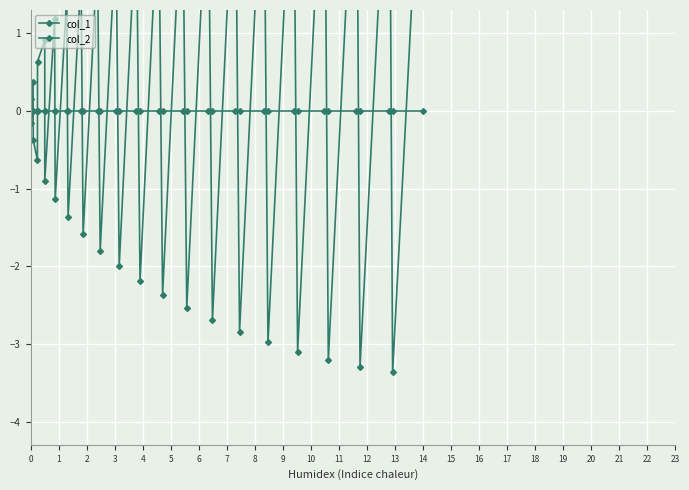

The value of col_1 at 24 is -1.3. True or false?

False